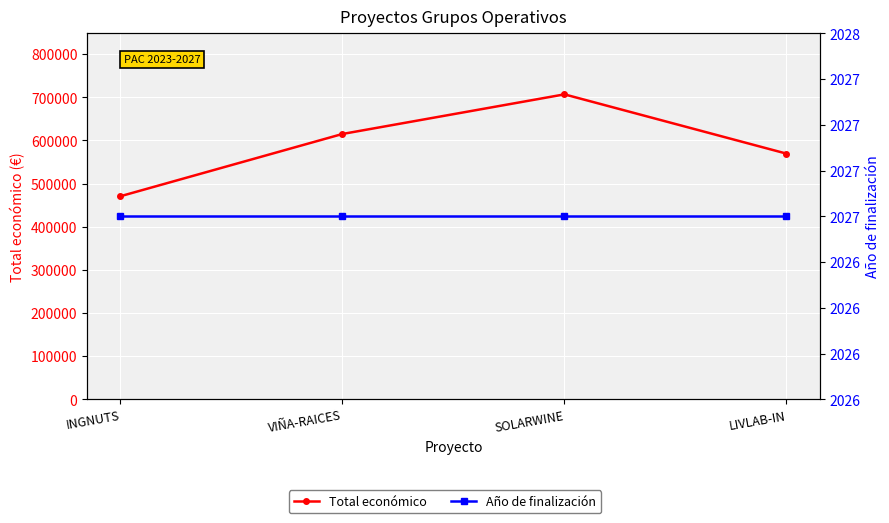

The Total económico series shows 706697 at SOLARWINE. True or false?

True